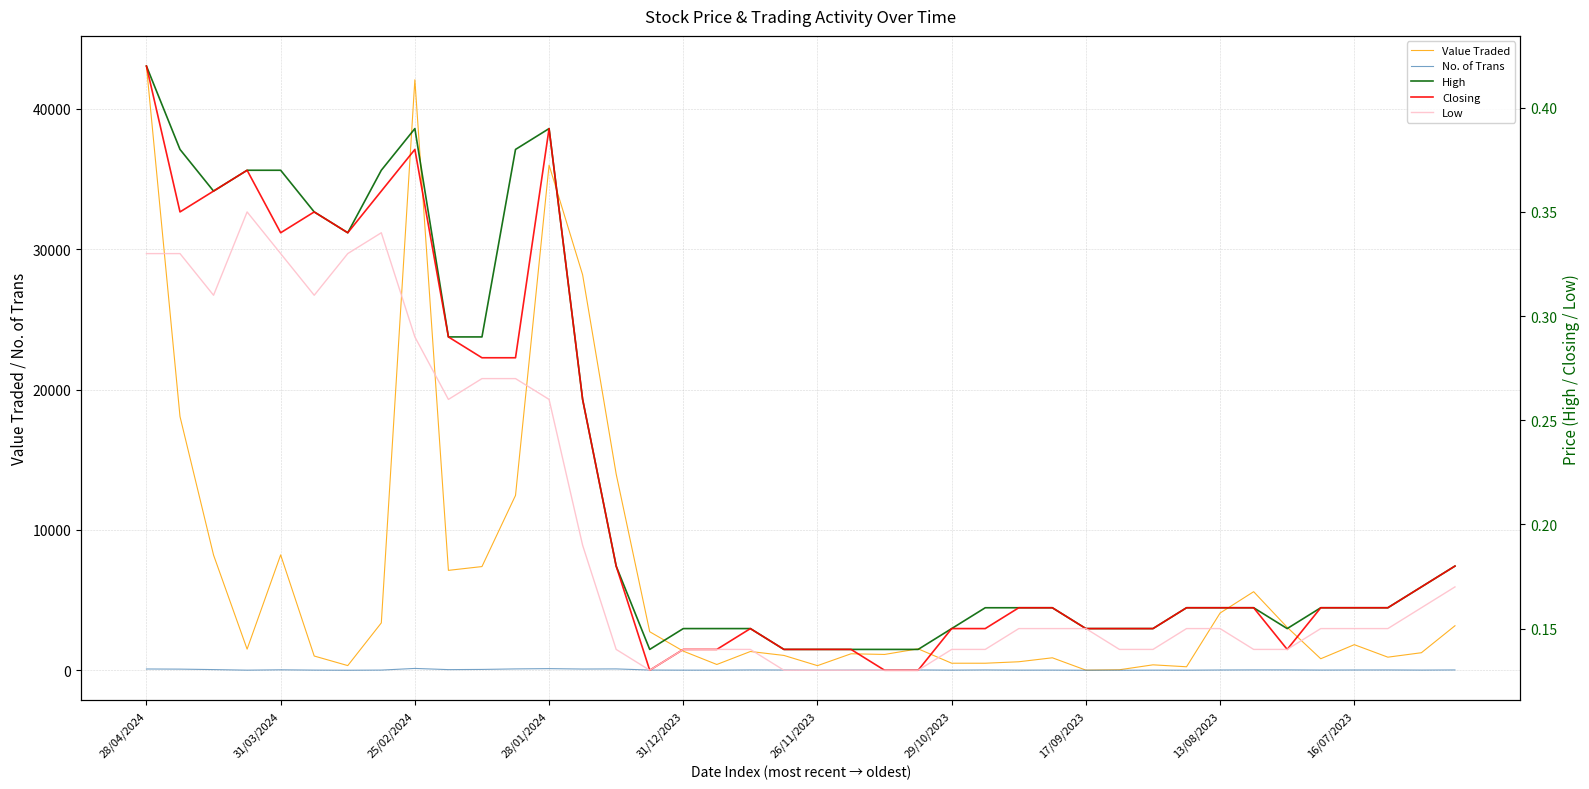

What is the value of the High point at the 38th from the left?

0.2